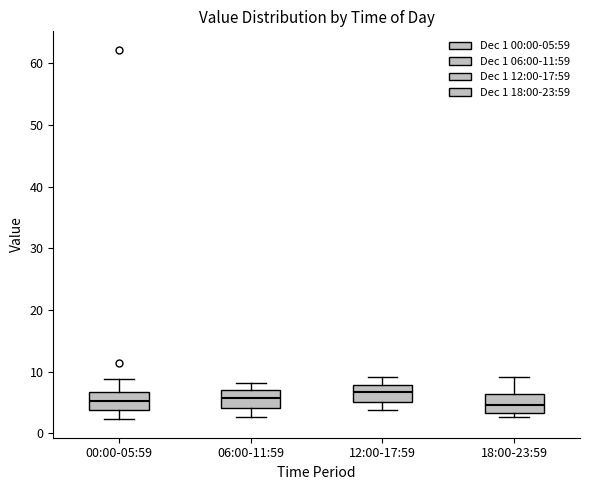

Which box's median line is the highest?

12:00-17:59